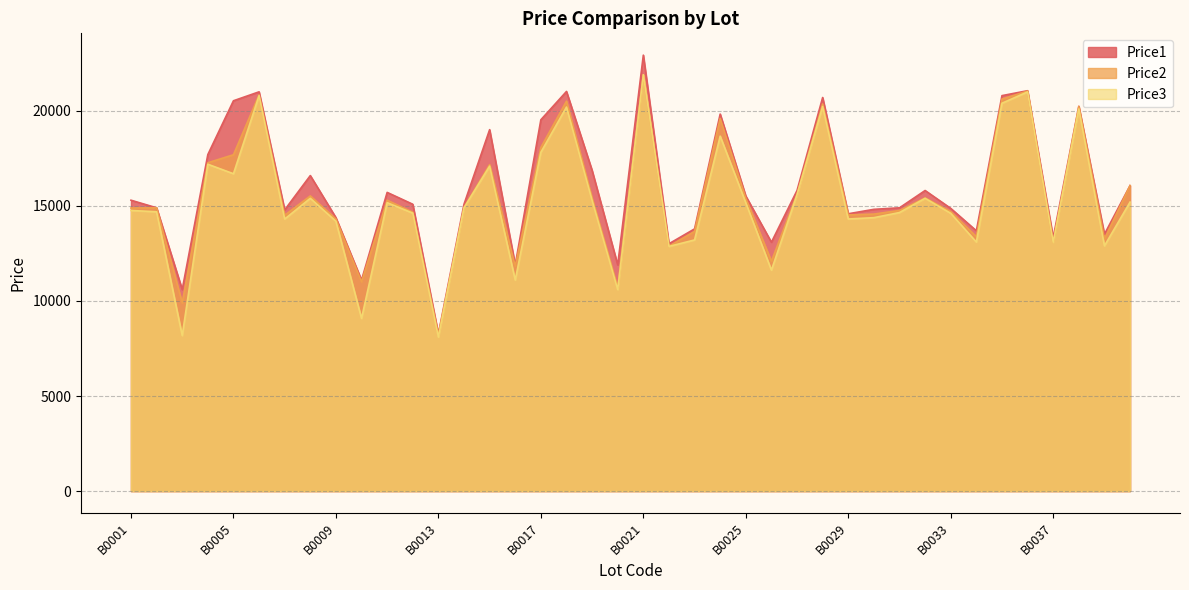

Reading left to right, what are all the values shown in this chart?

Price1: B0001=15299	B0002=14899	B0003=10601	B0004=17699	B0005=20529	B0006=20999	B0007=14790	B0008=16595	B0009=14381	B0010=11099	B0011=15710	B0012=15086	B0013=8267	B0014=15089	B0015=19009	B0016=11899	B0017=19529	B0018=21019	B0019=16869	B0020=11899	B0021=22929	B0022=13009	B0023=13791	B0024=19829	B0025=15519	B0026=13089	B0027=15809	B0028=20700	B0029=14586	B0030=14819	B0031=14899	B0032=15809	B0033=14869	B0034=13691	B0035=20799	B0036=21058	B0037=13329	B0038=20239	B0039=13509	B0040=16069
Price2: B0001=14888	B0002=14899	B0003=9899	B0004=17269	B0005=17690	B0006=20839	B0007=14509	B0008=15526	B0009=14310	B0010=11009	B0011=15299	B0012=14669	B0013=8209	B0014=14919	B0015=17169	B0016=11829	B0017=18069	B0018=20509	B0019=15409	B0020=10701	B0021=21899	B0022=12879	B0023=13660	B0024=19600	B0025=15399	B0026=12090	B0027=15609	B0028=20359	B0029=14526	B0030=14569	B0031=14760	B0032=15419	B0033=14699	B0034=13381	B0035=20619	B0036=21039	B0037=13081	B0038=20229	B0039=13269	B0040=16069
Price3: B0001=14760	B0002=14690	B0003=8179	B0004=17191	B0005=16691	B0006=20798	B0007=14309	B0008=15399	B0009=14191	B0010=9081	B0011=15169	B0012=14620	B0013=8100	B0014=14899	B0015=17089	B0016=11099	B0017=17820	B0018=20199	B0019=15291	B0020=10599	B0021=21898	B0022=12869	B0023=13209	B0024=18669	B0025=15166	B0026=11619	B0027=15589	B0028=20229	B0029=14311	B0030=14381	B0031=14651	B0032=15399	B0033=14609	B0034=13099	B0035=20399	B0036=20995	B0037=13079	B0038=20099	B0039=12899	B0040=15200